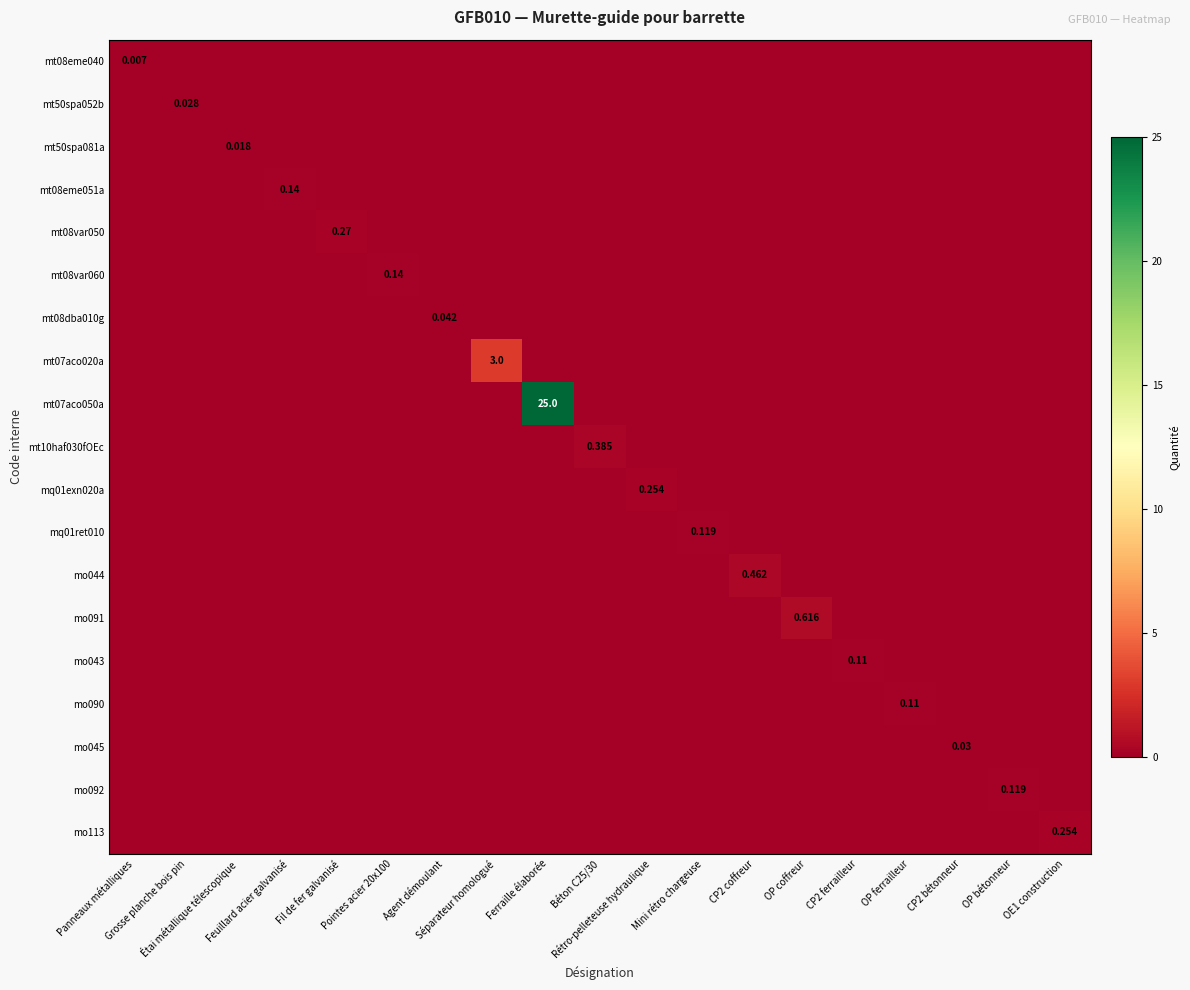

Count the mt08dba010g values in the range 0 to 1.

19